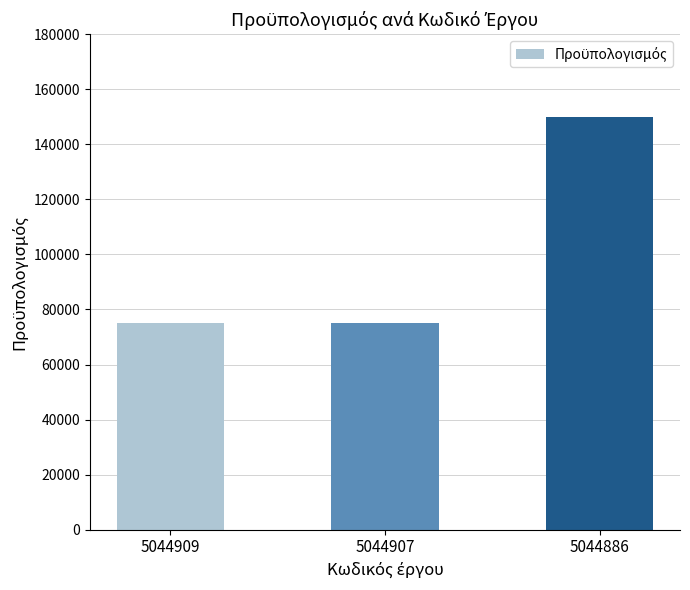

Reading right to left, extract all data points from this chart.

150000	75000	75000